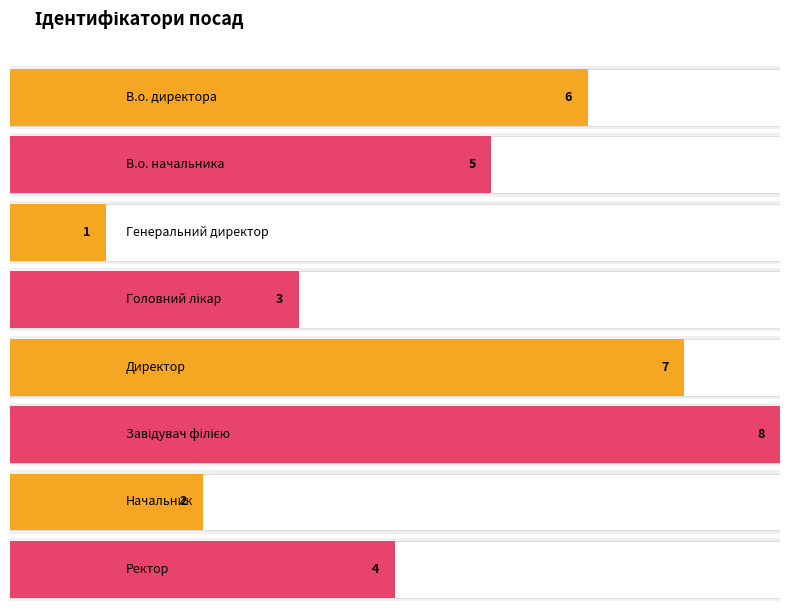

What is the approximate value at Генеральний директор?

1